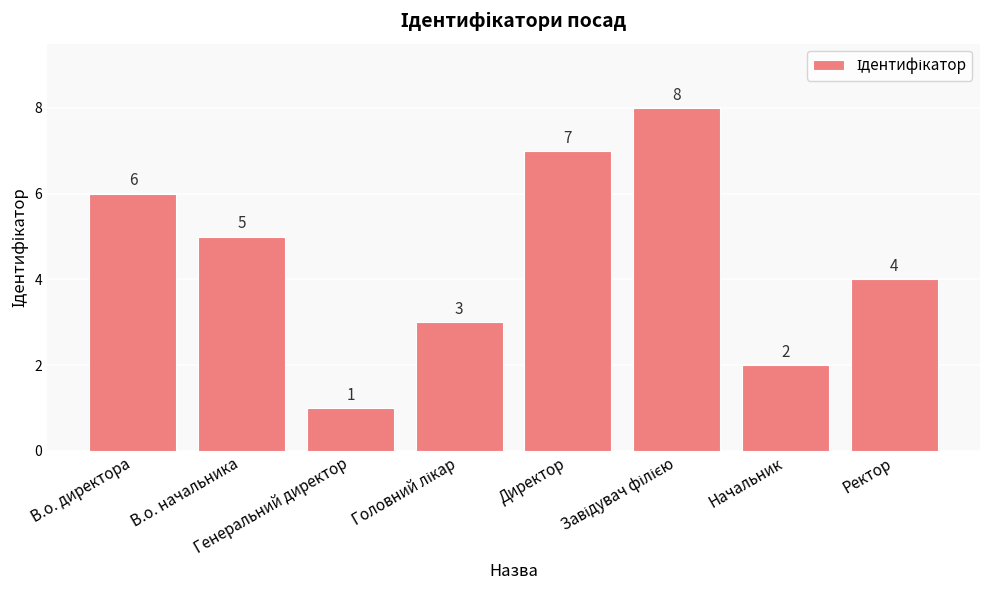

Count the values in the range 3 to 7.

5